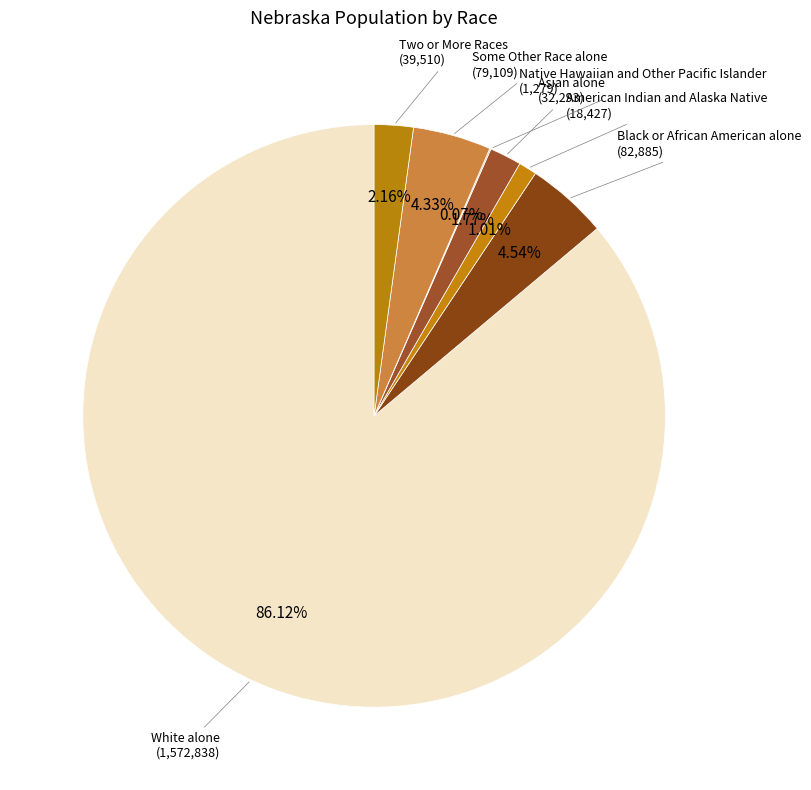

Which category has the biggest portion of the pie?

White alone